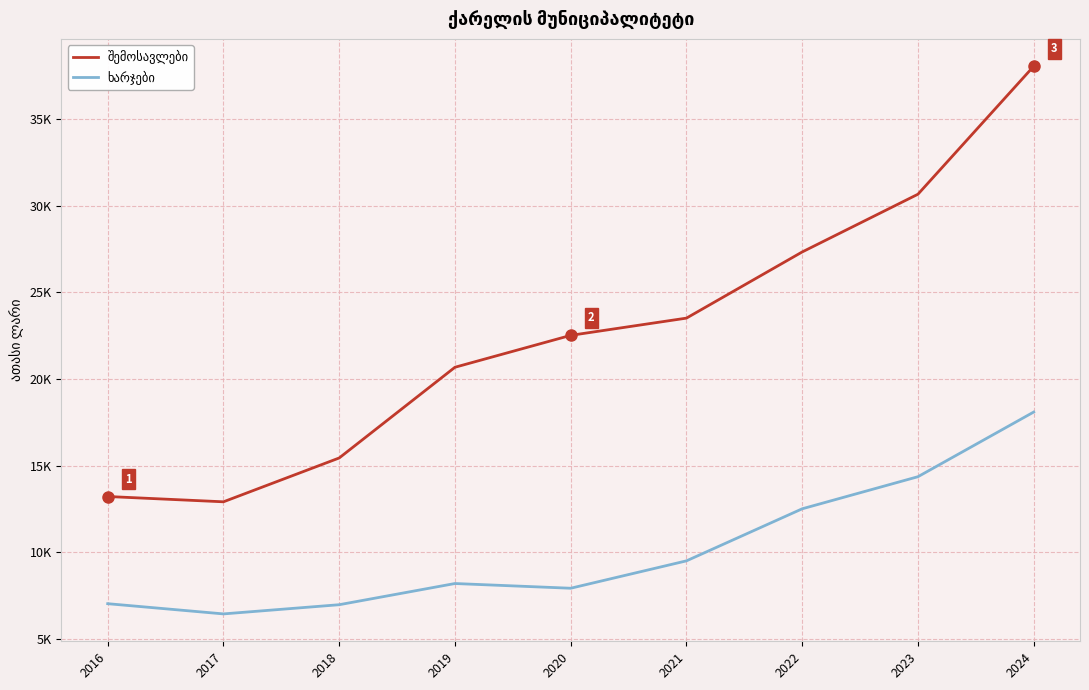

Is this an area chart (filled region under the line)?

No